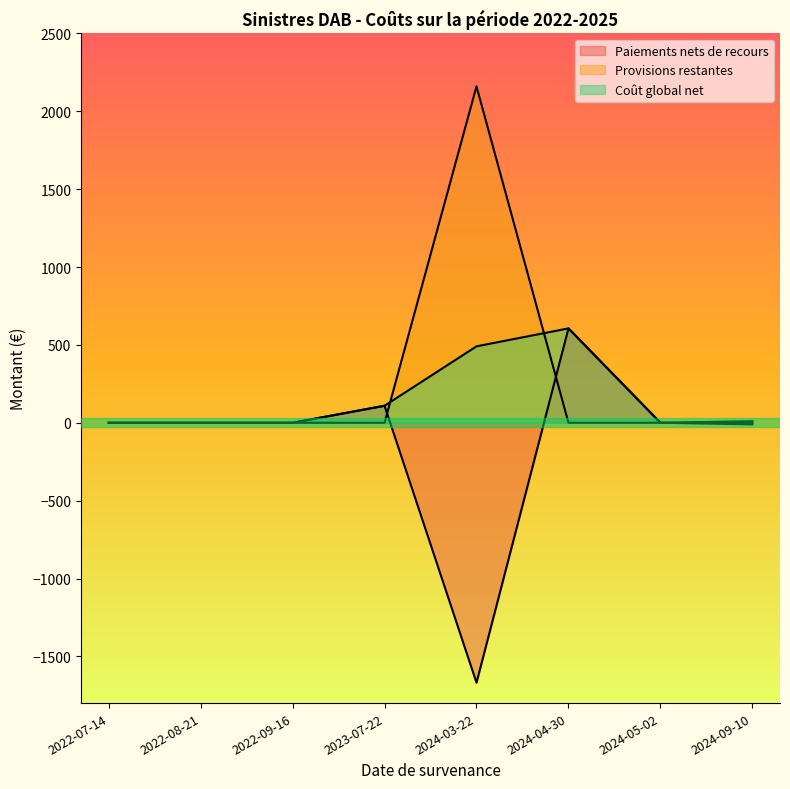

List the series in order of their peak value, lowest first.

Paiements nets de recours, Coût global net, Provisions restantes